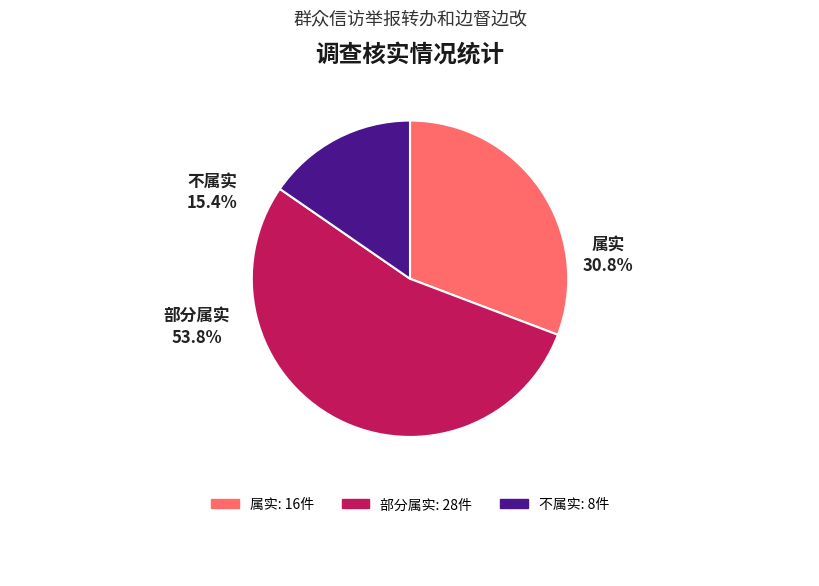

What is the majority slice?

部分属实